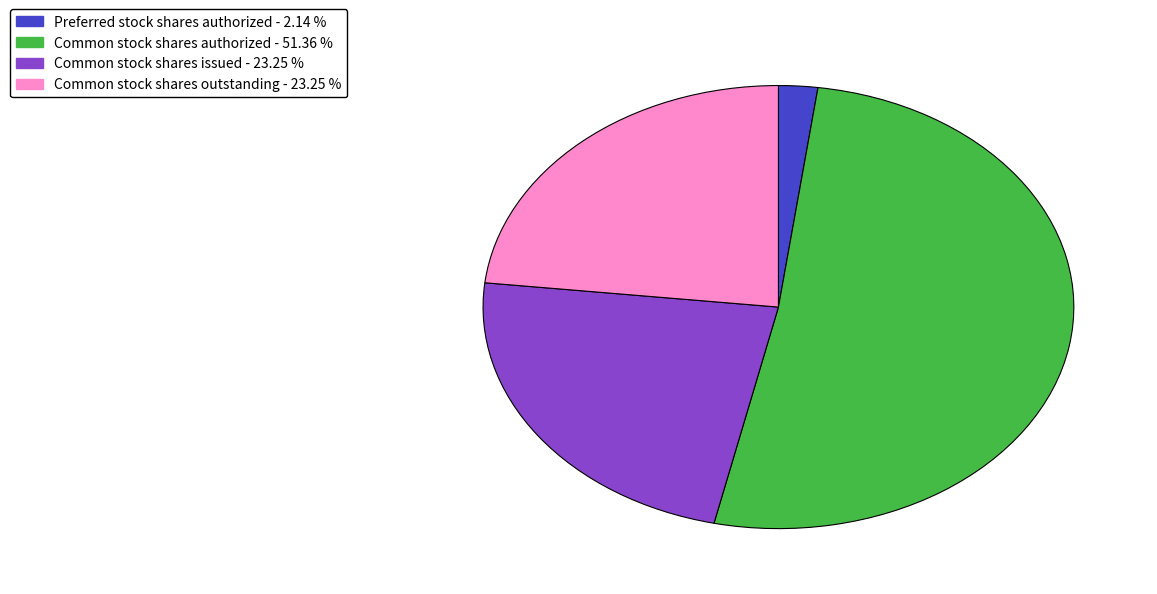

Is there a majority slice in this chart?

Yes